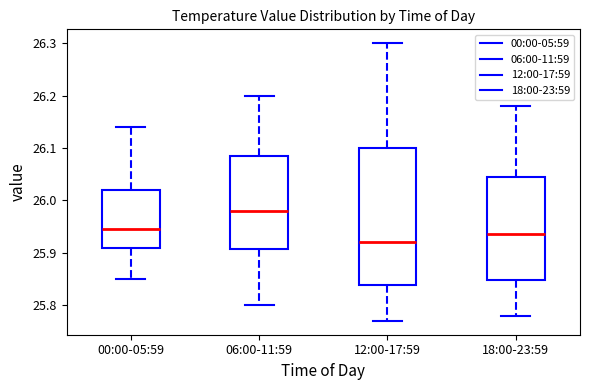

Reading left to right, transcribe this box plot: for each box, give where its median line is, the range the box spans, and where its two whiskers end, as read against the y-axis. The values are not printed on the chart, so give them approximately, as read against the axis.

00:00-05:59: median 25.95, box 25.91 to 26.02, whiskers 25.85 to 26.14
06:00-11:59: median 25.98, box 25.91 to 26.09, whiskers 25.80 to 26.20
12:00-17:59: median 25.92, box 25.84 to 26.10, whiskers 25.77 to 26.30
18:00-23:59: median 25.94, box 25.85 to 26.05, whiskers 25.78 to 26.18